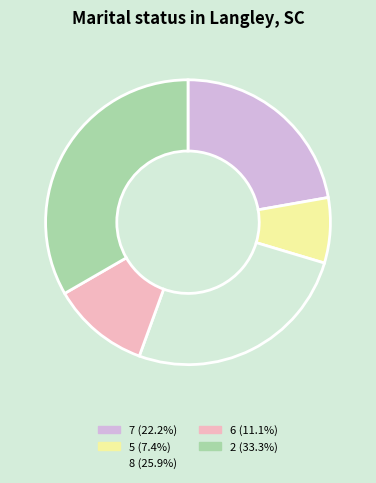

Is there a majority slice in this chart?

No